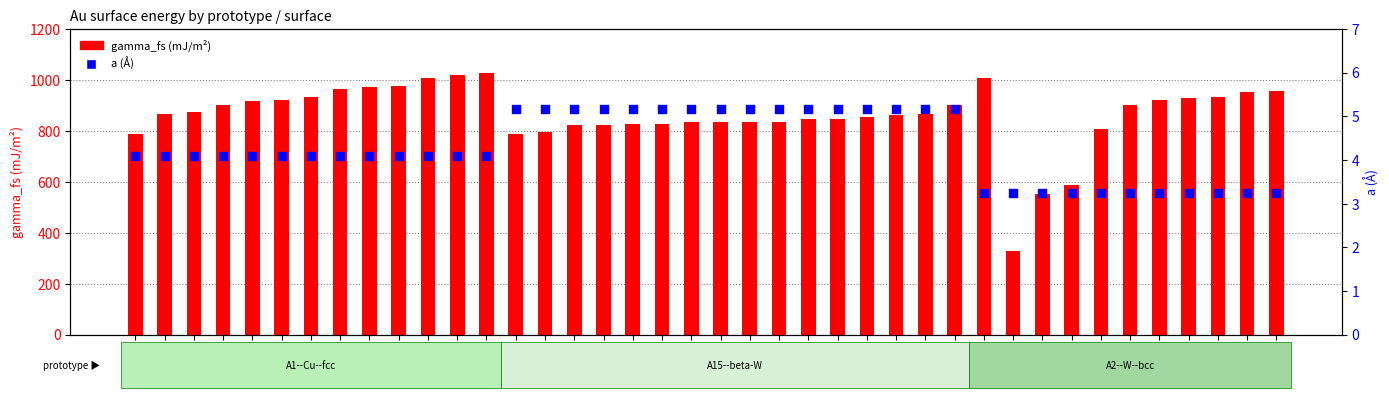

What are all the series names shown in the legend?

gamma_fs, a (Å)